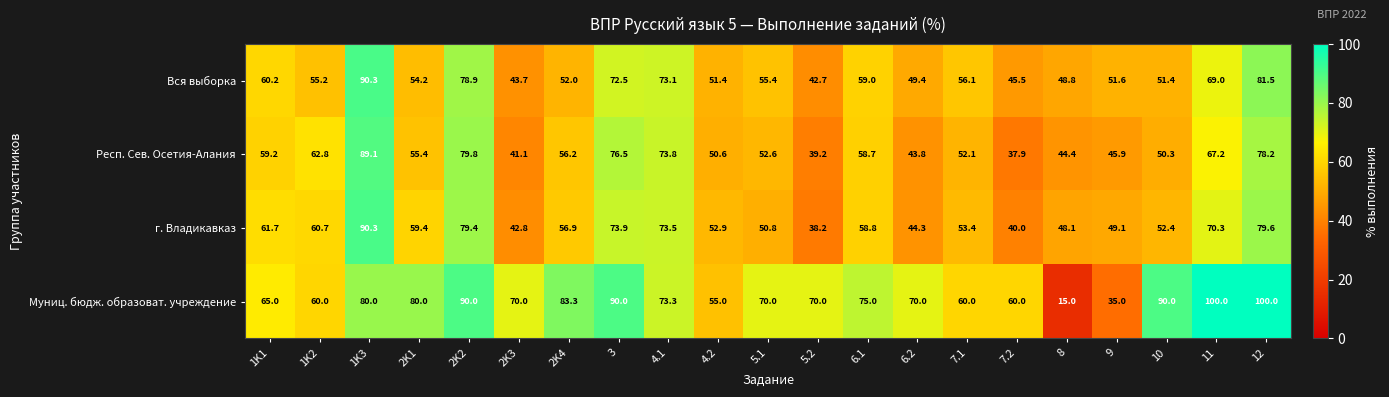

At which label does Муниц. бюдж. образоват. учреждение reach its minimum?

8